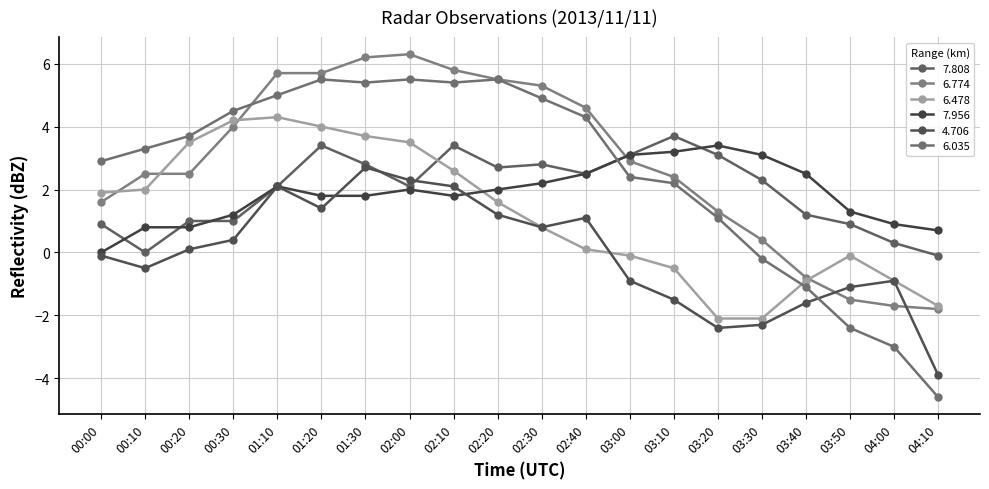

What is the label of the 13th point from the right?

02:00